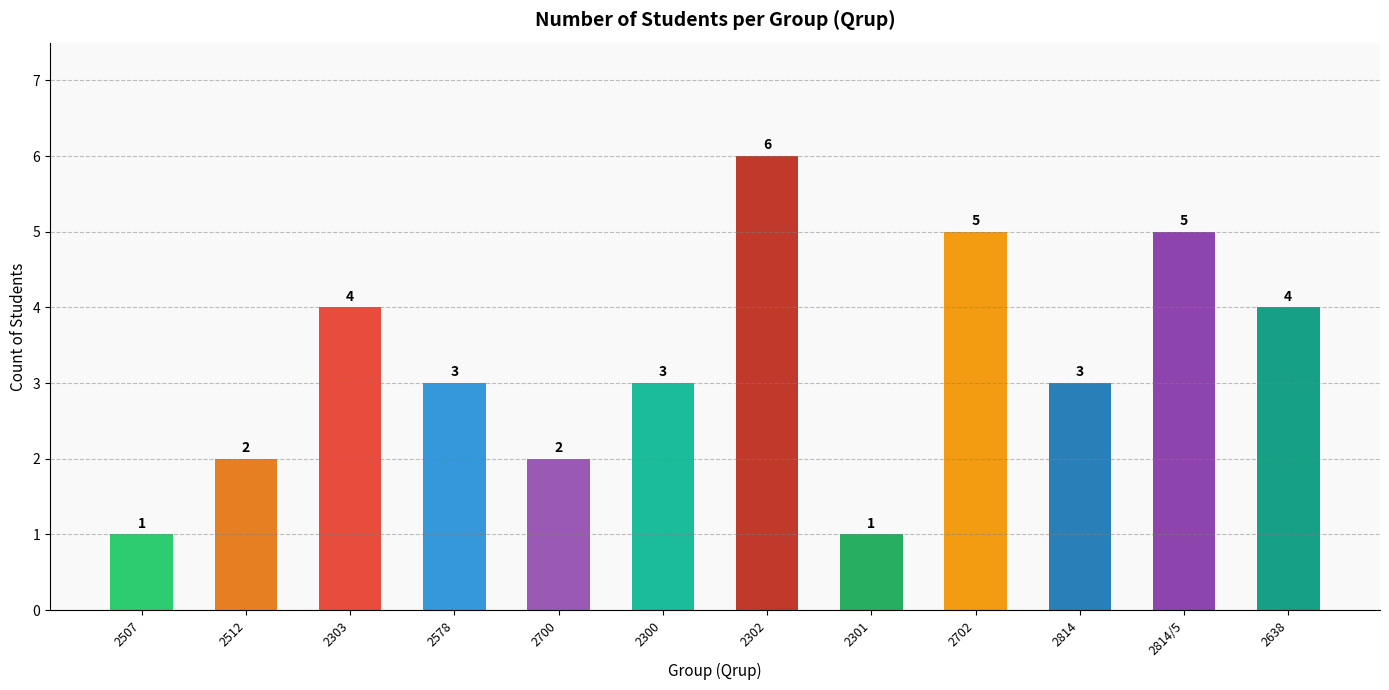

What is the sum of all values?

39